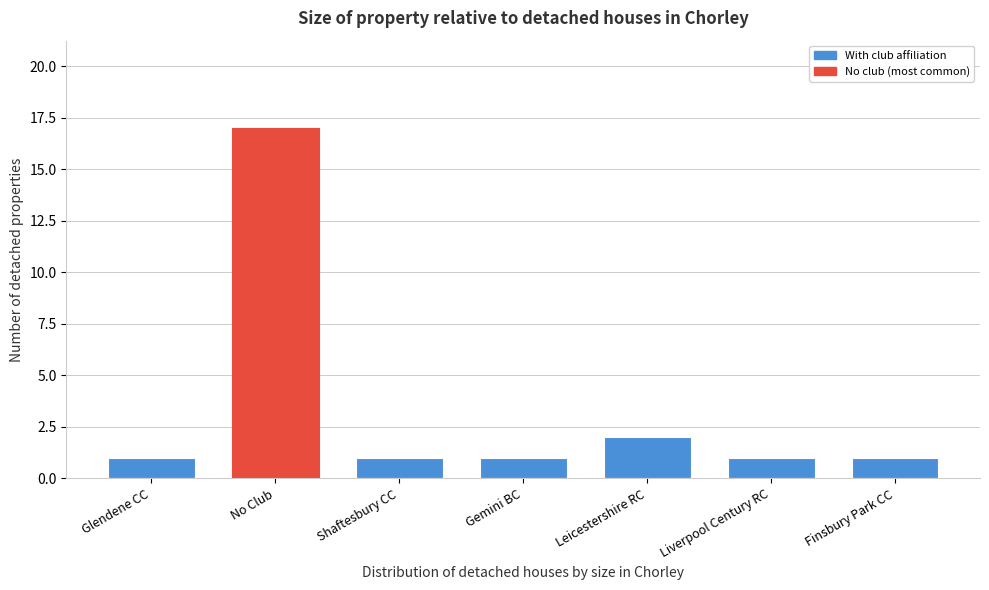

Reading left to right, extract all data points from this chart.

1	17	1	1	2	1	1